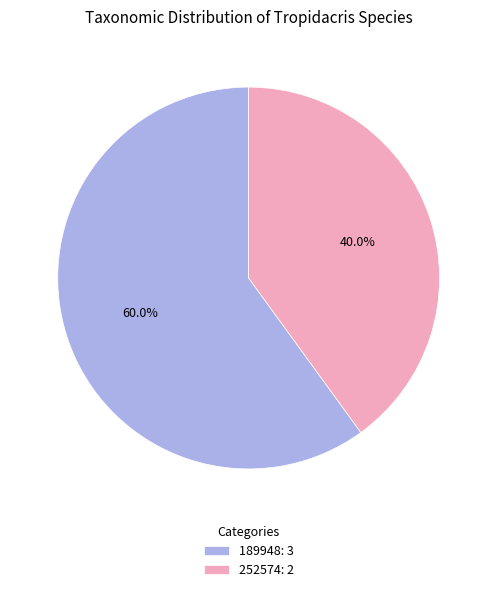

Approximately how many times larger is the value at 252574: 2 compared to 189948: 3?

0.7